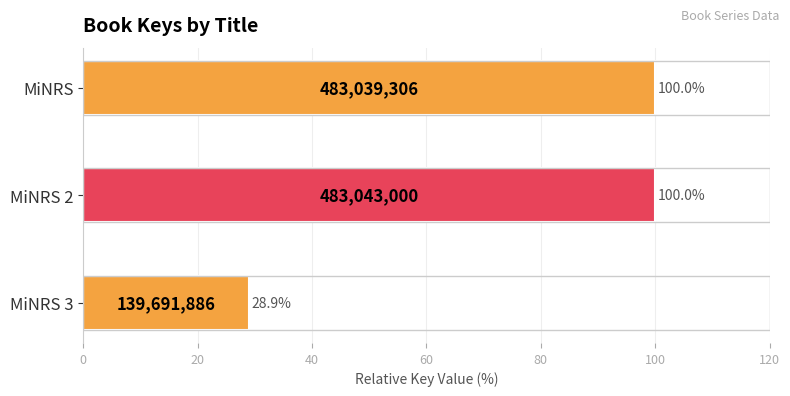

Between MiNRS 3 and MiNRS, which is larger?

MiNRS